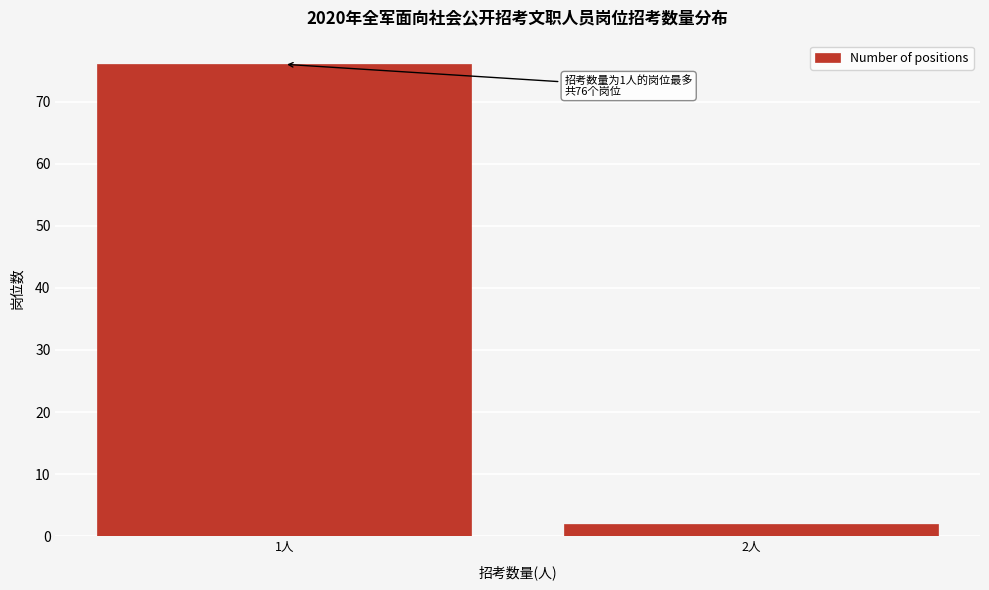

Reading left to right, transcribe all the data shown in this chart.

1人=76	2人=2